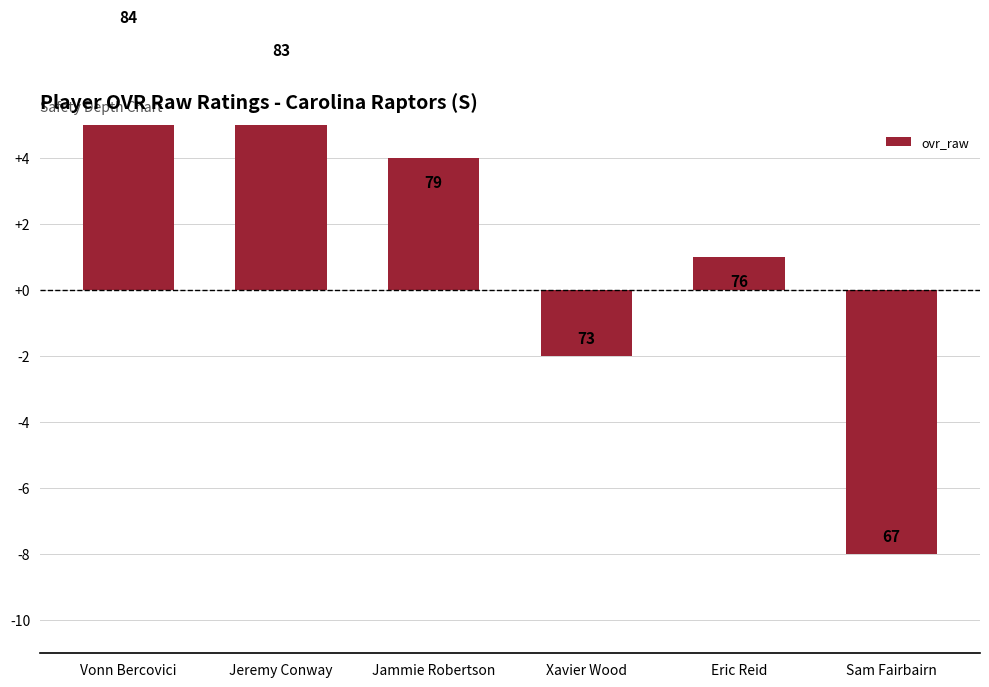

Where is the data nearest to the value 0?

Eric Reid